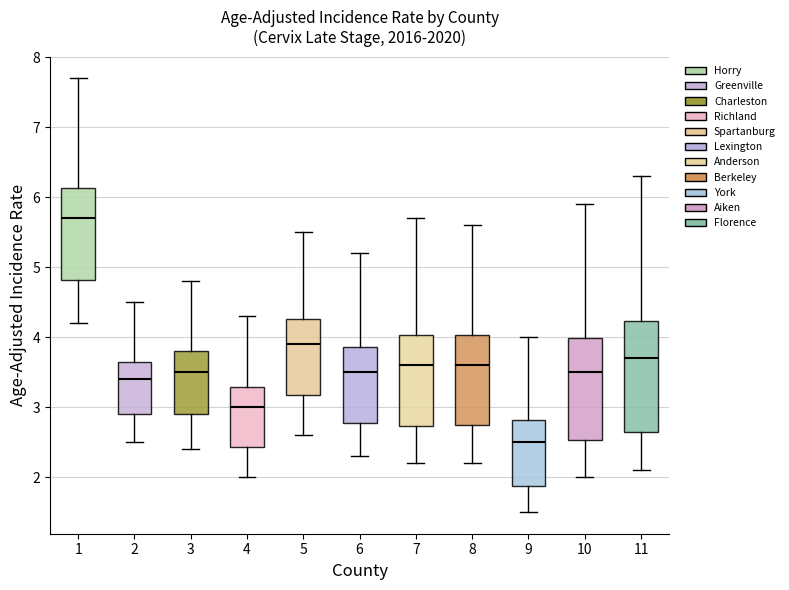

Where does the lower whisker of the box at x = 5 end on the y-axis? The values are not printed on the chart, so give them approximately, as read against the axis.

2.6